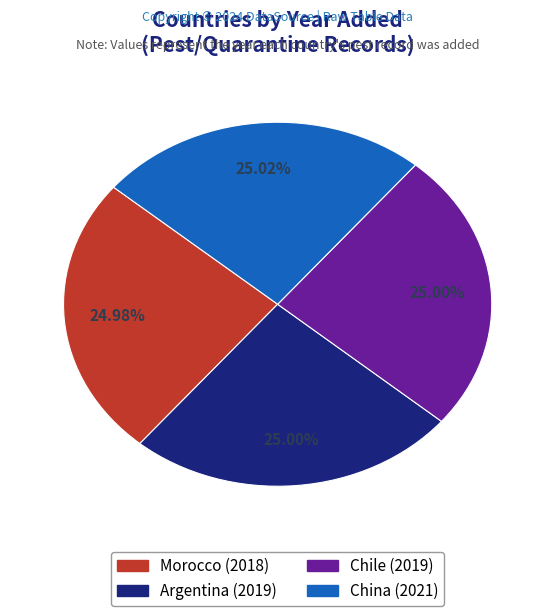

Is there a majority slice in this chart?

No